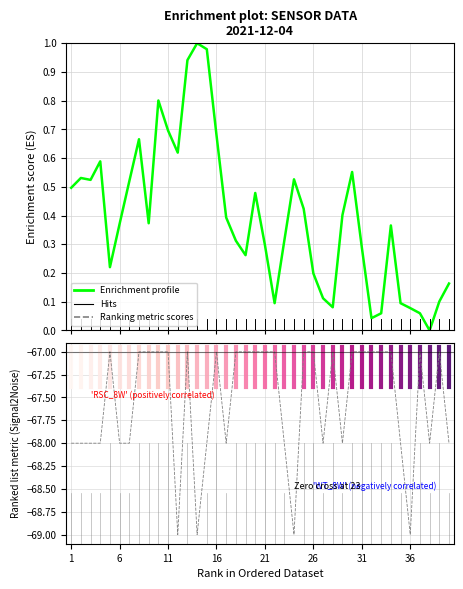

At which label does Enrichment profile reach its minimum?

37